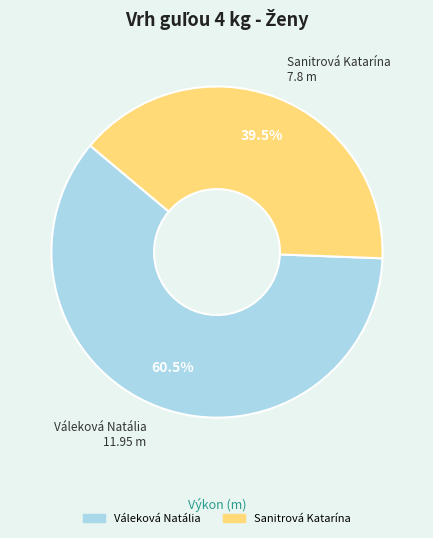

Approximately how many times larger is the value at Sanitrová Katarína compared to Váleková Natália?

0.7